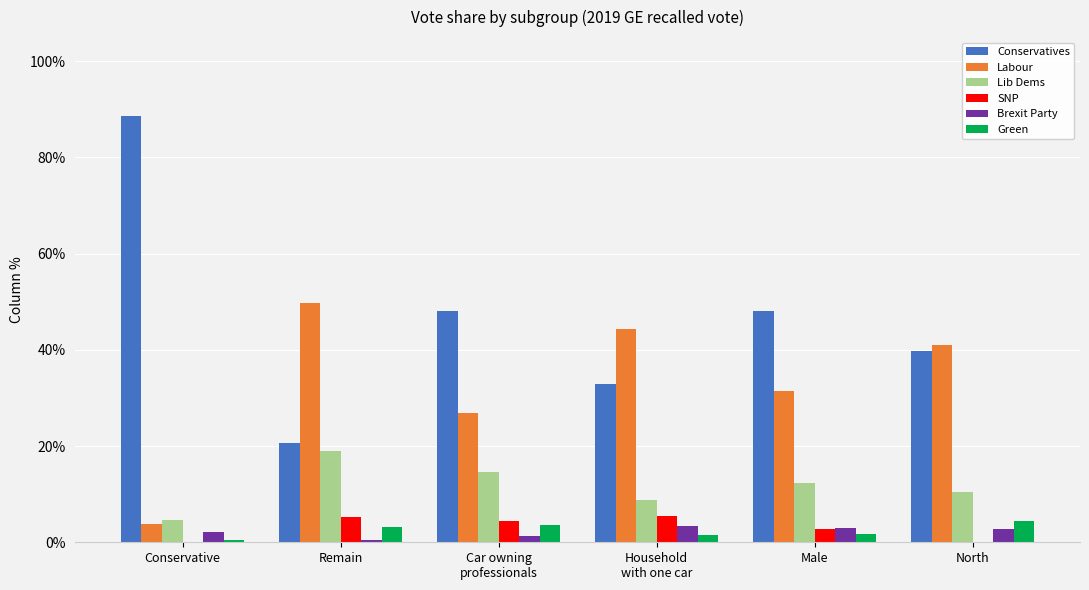

What are all the series names shown in the legend?

Conservatives, Labour, Lib Dems, SNP, Brexit Party, Green